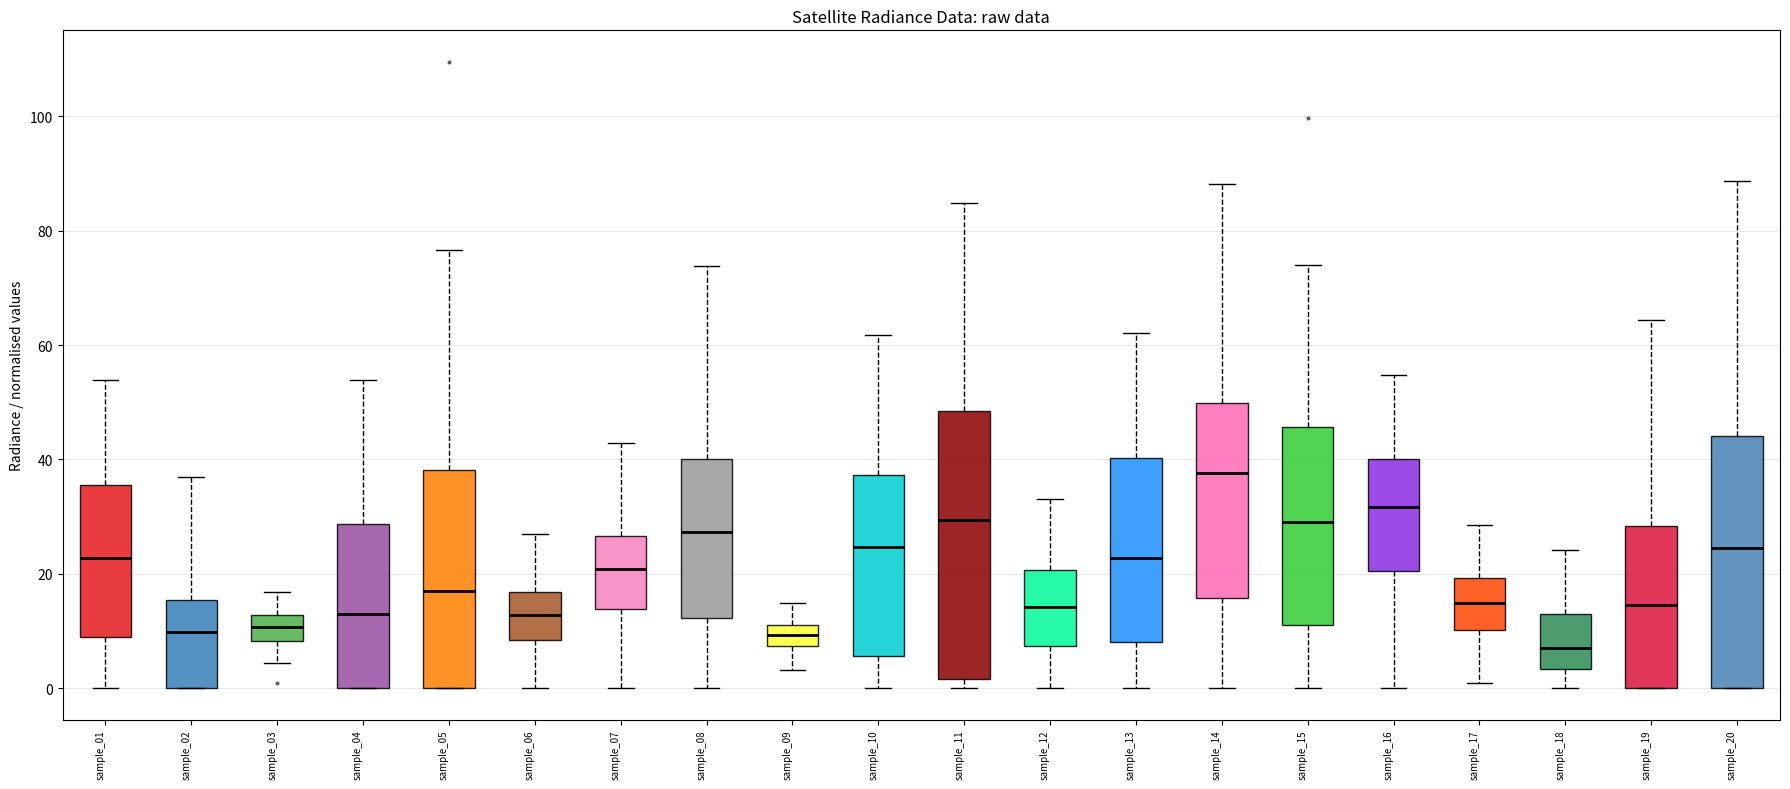

Reading left to right, transcribe this box plot: for each box, give where its median line is, the range the box spans, and where its two whiskers end, as read against the y-axis. The values are not printed on the chart, so give them approximately, as read against the axis.

sample_01: median 22, box 8 to 36, whiskers 0 to 54
sample_02: median 10, box 0 to 16, whiskers 0 to 36
sample_03: median 10, box 8 to 12, whiskers 4 to 16
sample_04: median 14, box 0 to 28, whiskers 0 to 54
sample_05: median 18, box 0 to 38, whiskers 0 to 76
sample_06: median 12, box 8 to 16, whiskers 0 to 28
sample_07: median 20, box 14 to 26, whiskers 0 to 42
sample_08: median 28, box 12 to 40, whiskers 0 to 74
sample_09: median 10, box 8 to 12, whiskers 4 to 14
sample_10: median 24, box 6 to 38, whiskers 0 to 62
sample_11: median 30, box 2 to 48, whiskers 0 to 84
sample_12: median 14, box 8 to 20, whiskers 0 to 34
sample_13: median 22, box 8 to 40, whiskers 0 to 62
sample_14: median 38, box 16 to 50, whiskers 0 to 88
sample_15: median 30, box 12 to 46, whiskers 0 to 74
sample_16: median 32, box 20 to 40, whiskers 0 to 54
sample_17: median 14, box 10 to 20, whiskers 0 to 28
sample_18: median 8, box 4 to 12, whiskers 0 to 24
sample_19: median 14, box 0 to 28, whiskers 0 to 64
sample_20: median 24, box 0 to 44, whiskers 0 to 88